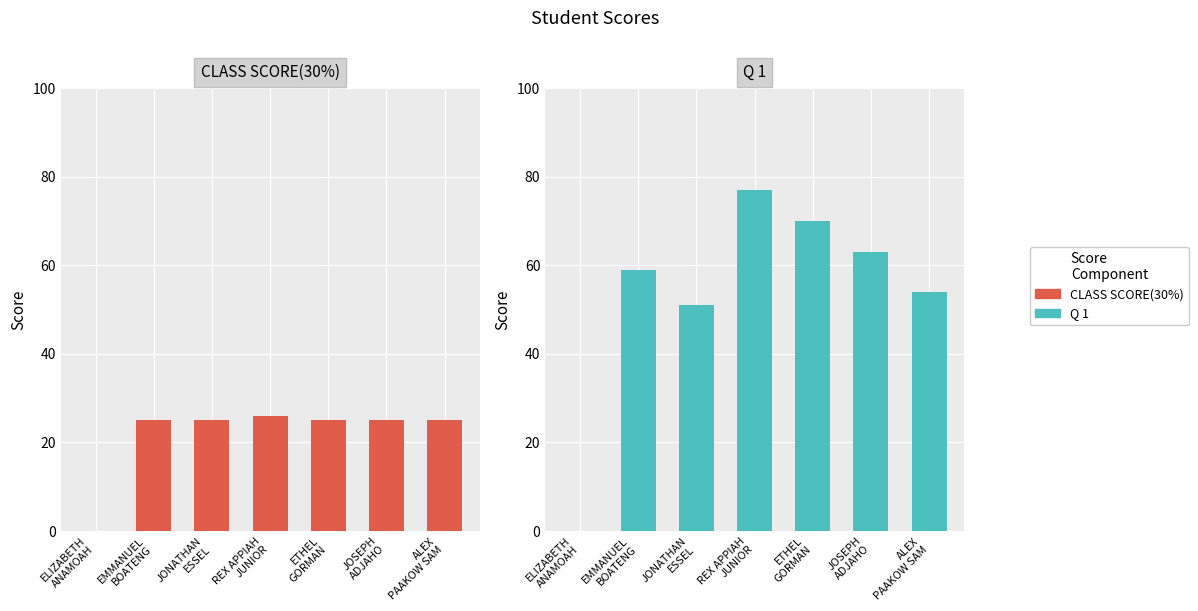

What is the maximum value shown in the chart?

77